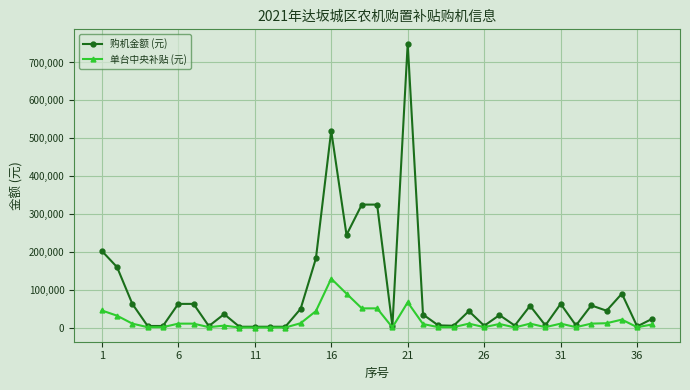

True or false: 购机金额 (元) has more than 0 interior local peaks.

True